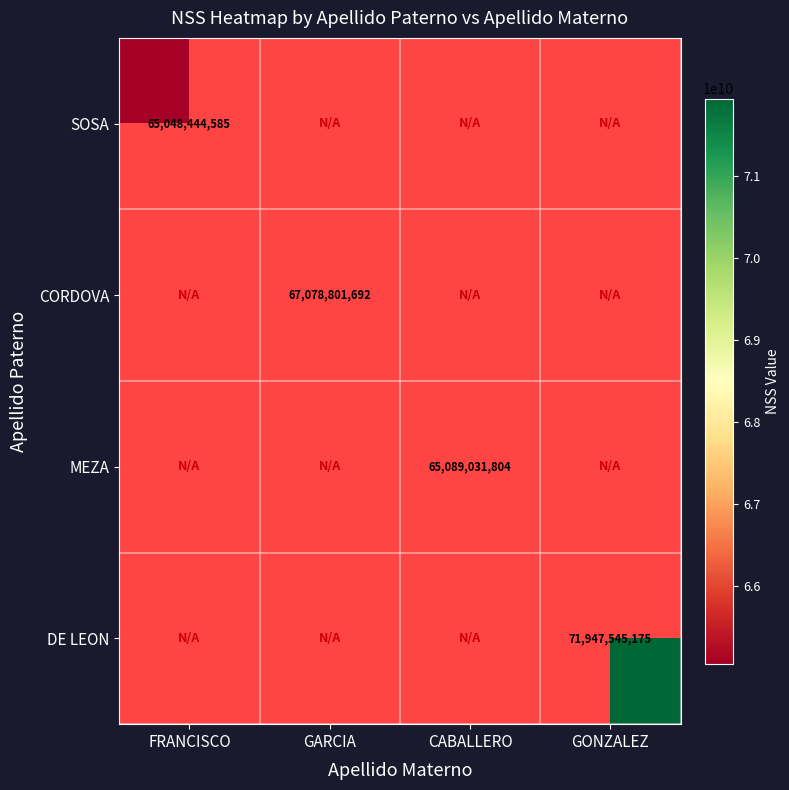

At how many categories does at least one series exceed 68961785851?

1